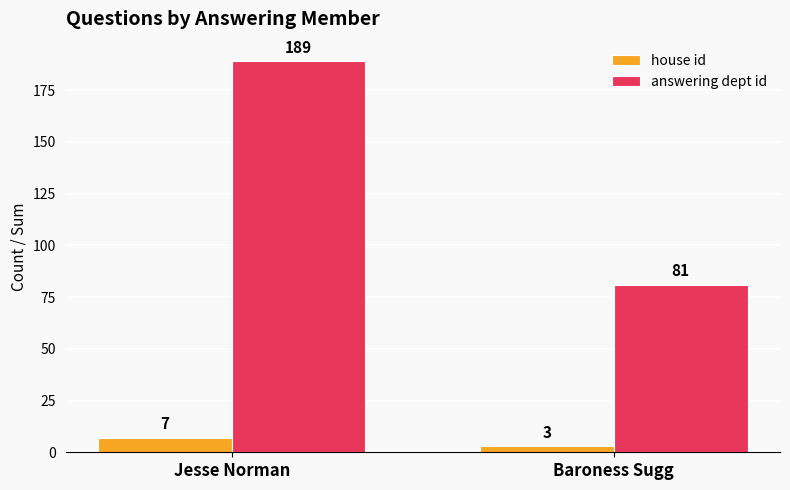

What is the difference between the house id values at Baroness Sugg and Jesse Norman?

4